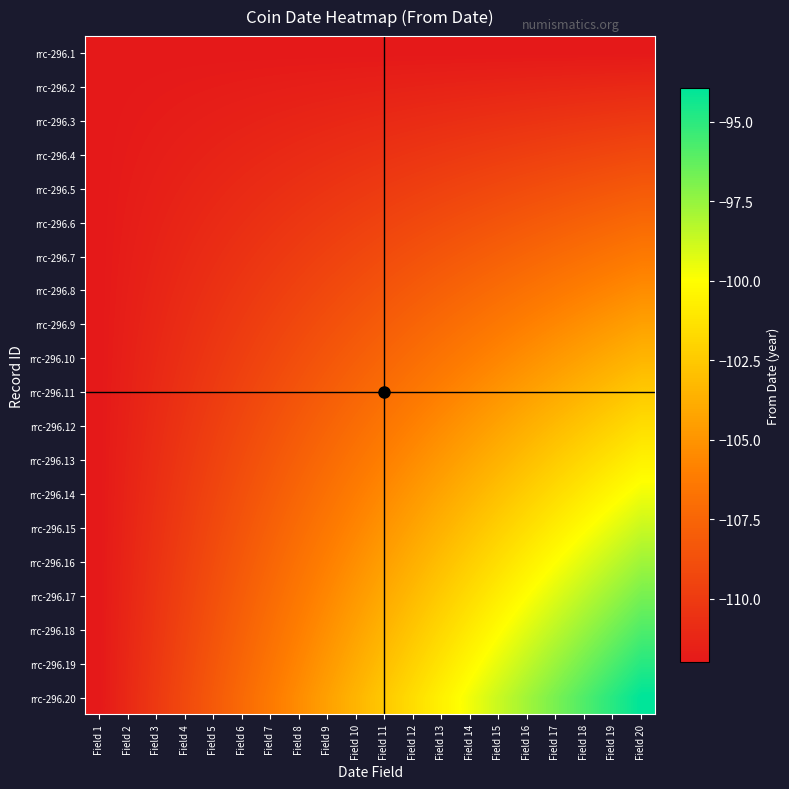

At how many categories does at least one series exceed -96?

3